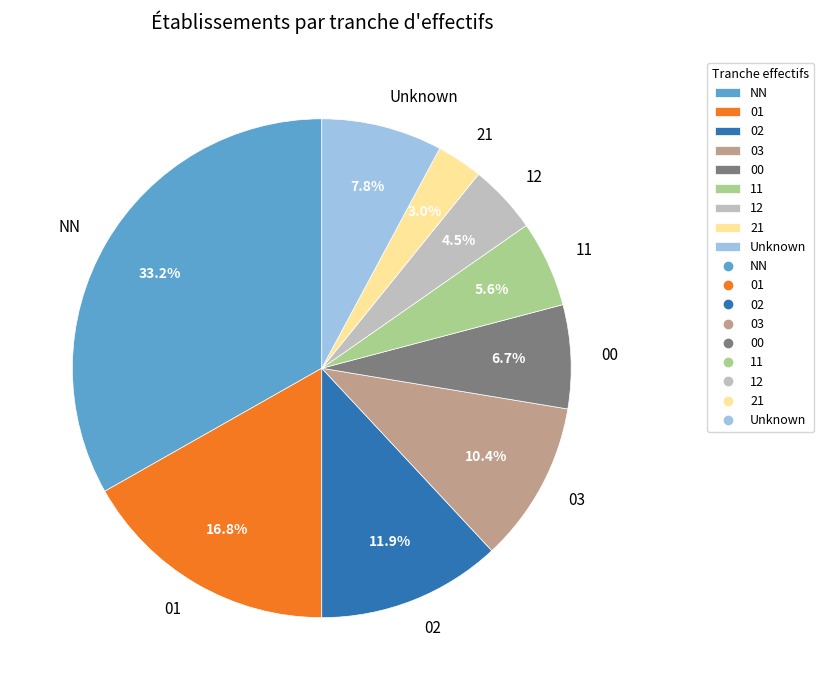

Is it true that 02 is 21% of the pie?

False